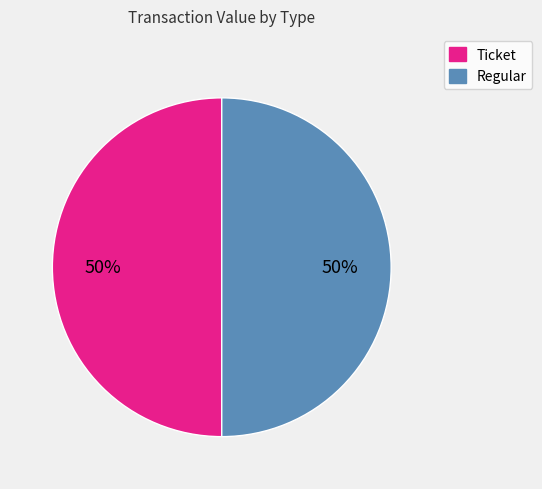

To the nearest percent, what is the average slice percentage?

50%